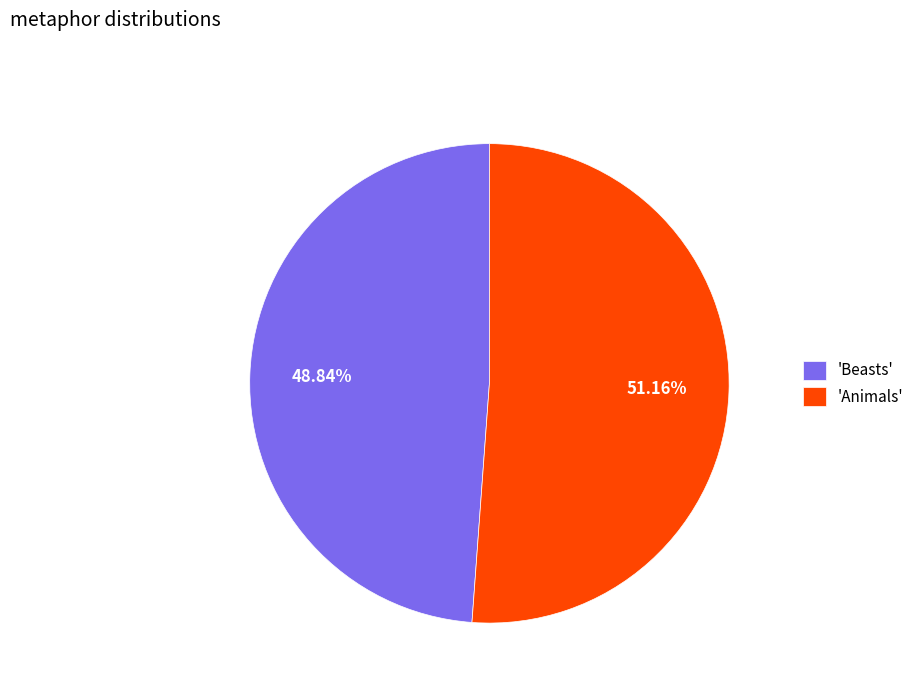

Between 'Animals' and 'Beasts', which is larger?

'Animals'